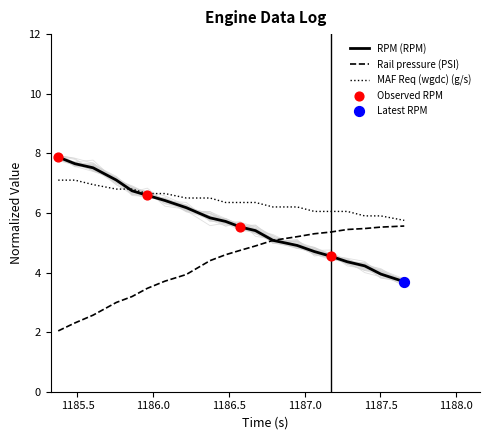

Which series has the largest total across all categories?

MAF Req (wgdc) (g/s)